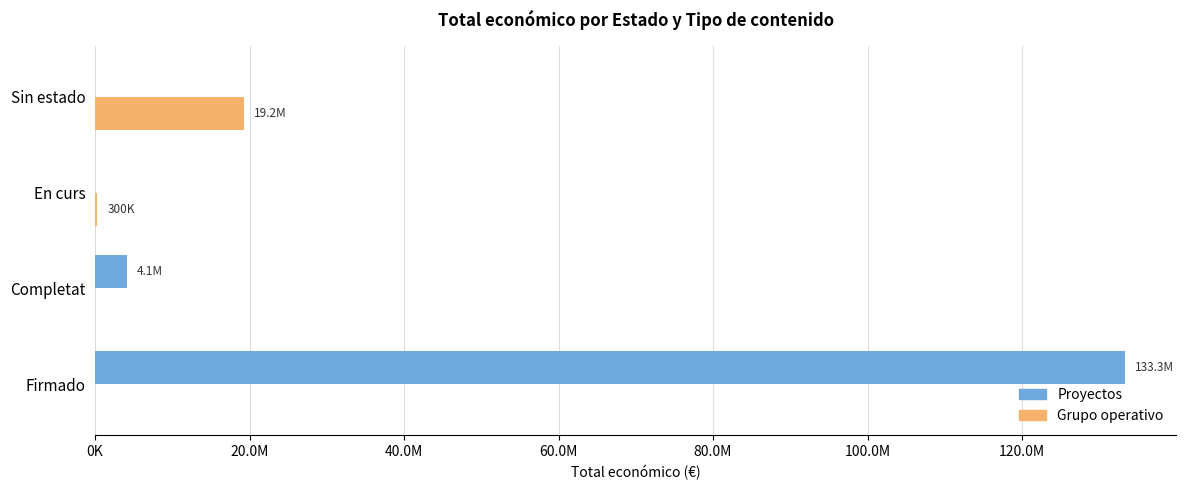

What are all the series names shown in the legend?

Proyectos, Grupo operativo